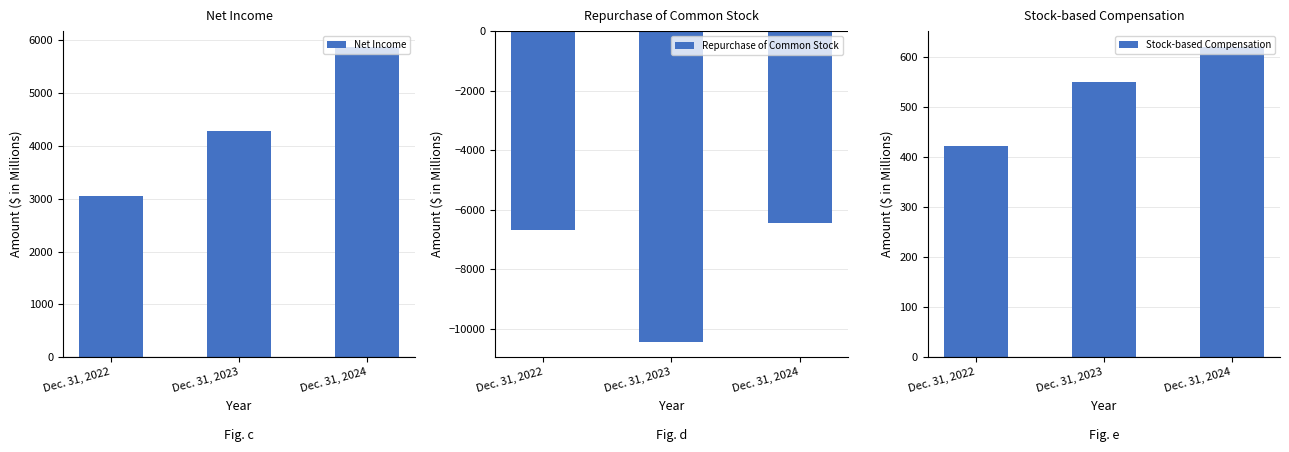

Is it true that Stock-based Compensation equals 733 at Dec. 31, 2023?

False